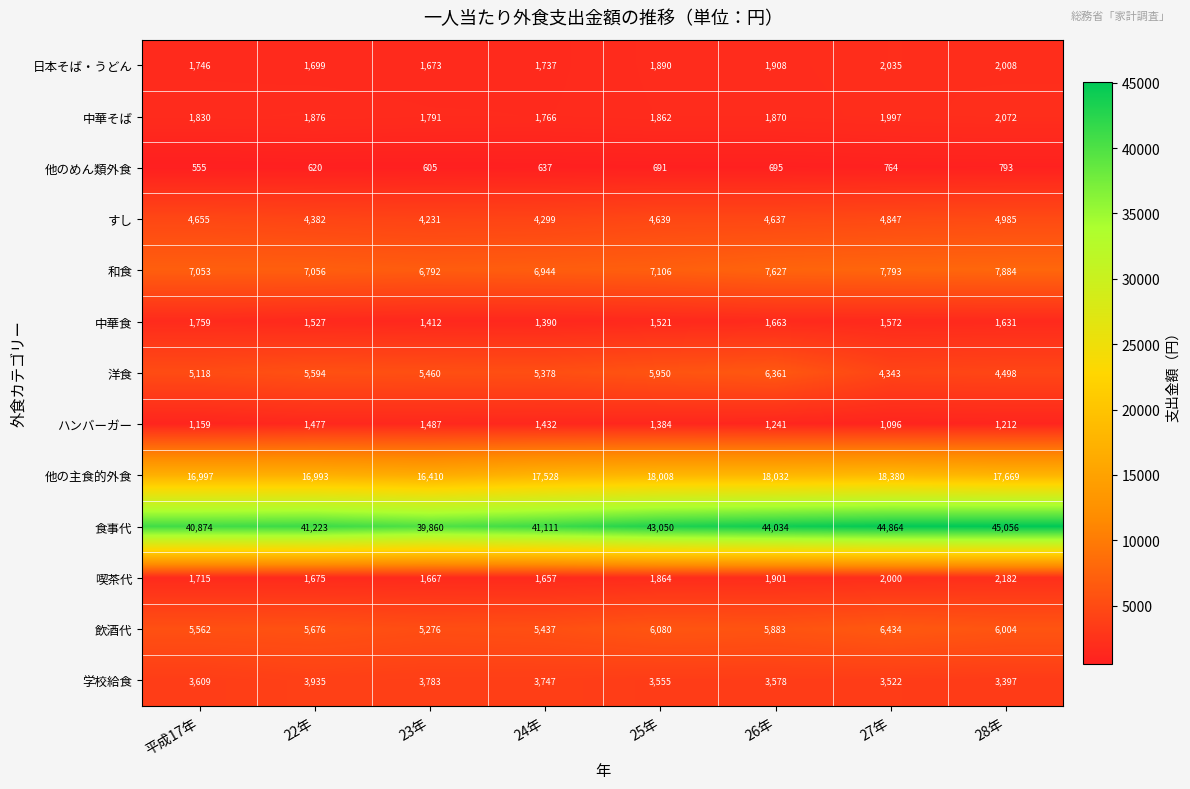

What is the sum of all 中華食 values?

12475